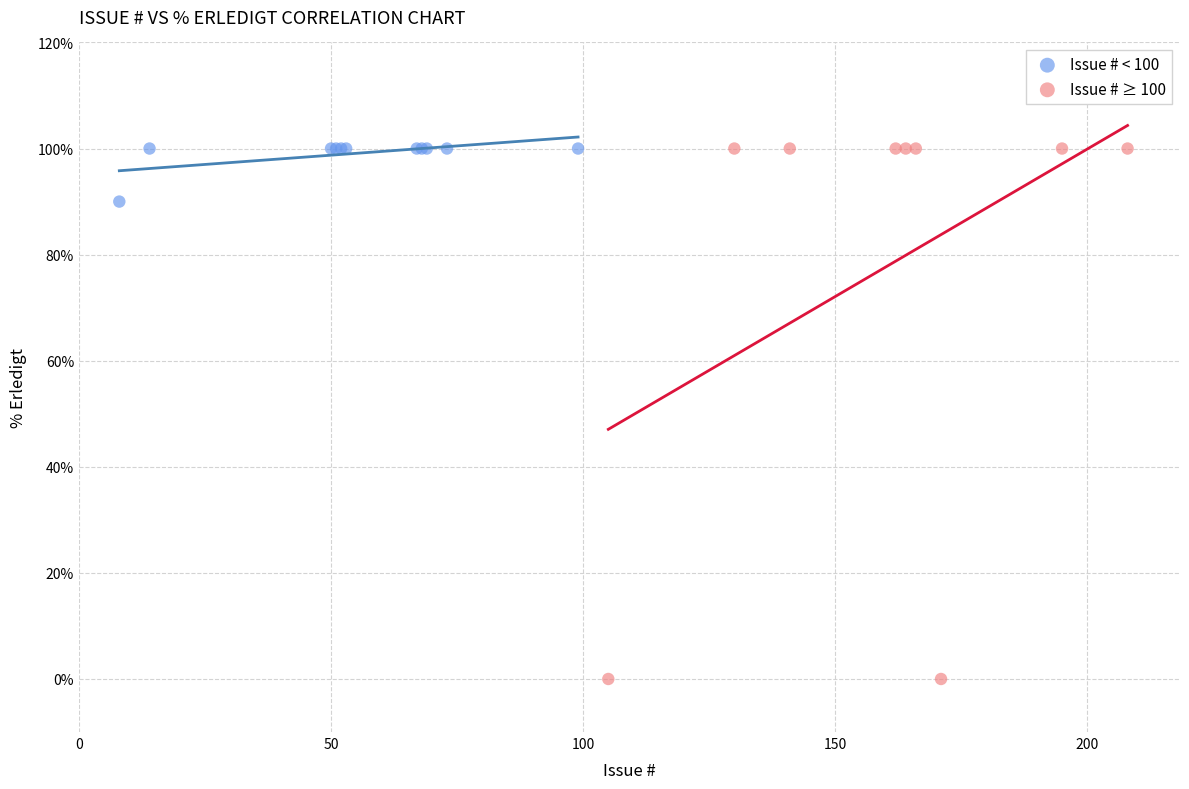

Which series contains the lowest Y value?

Issue # ≥ 100